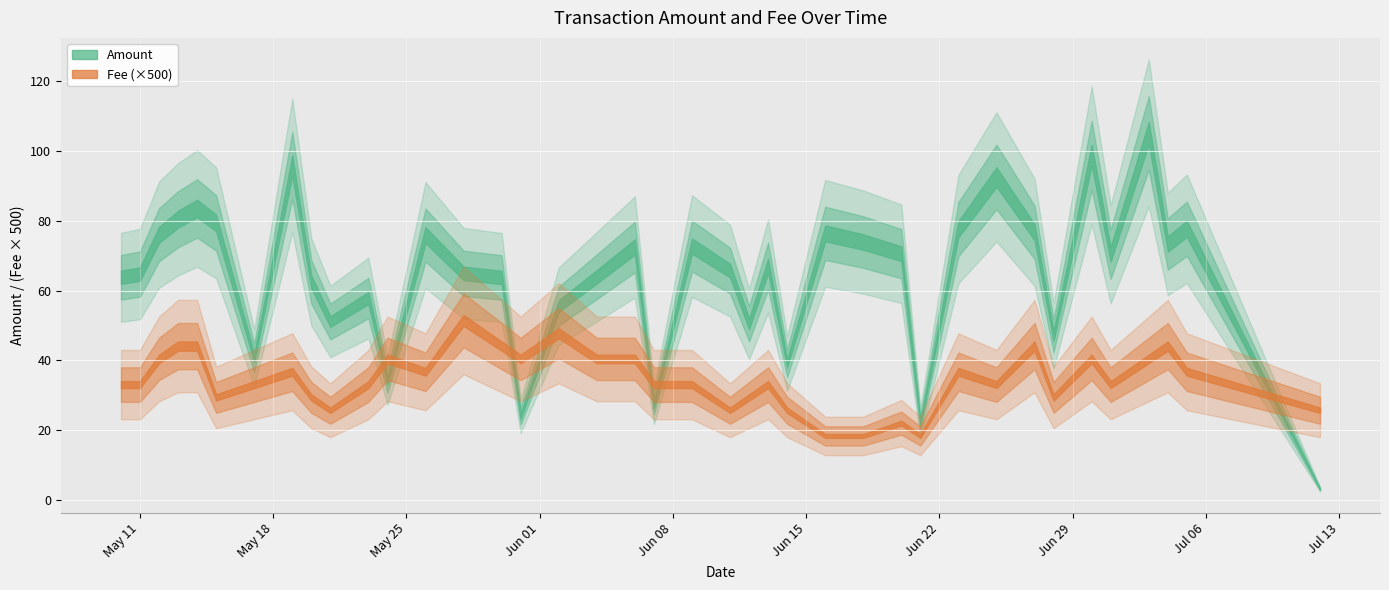

In Amount, how many points are lower than both neighbors (excluding endpoints)?

11